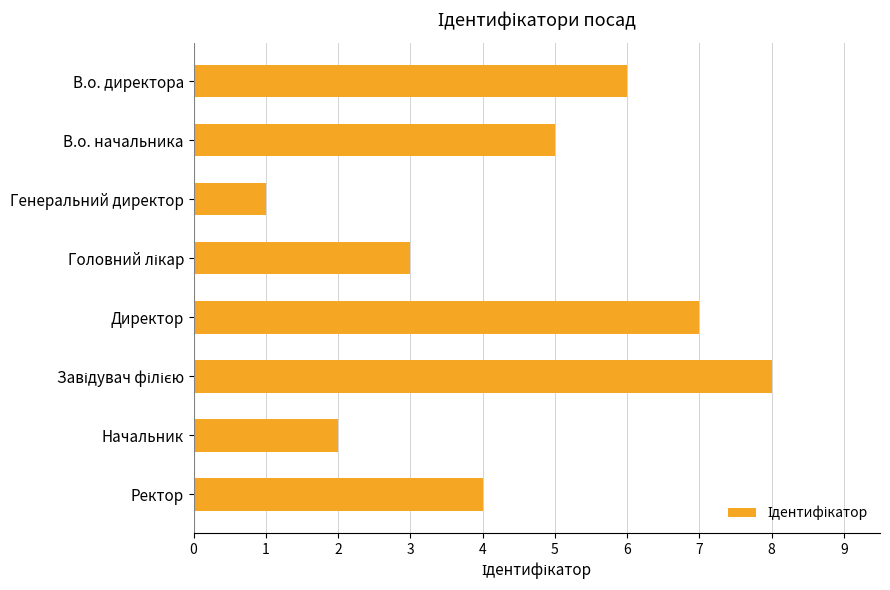

What is the smallest value displayed?

1